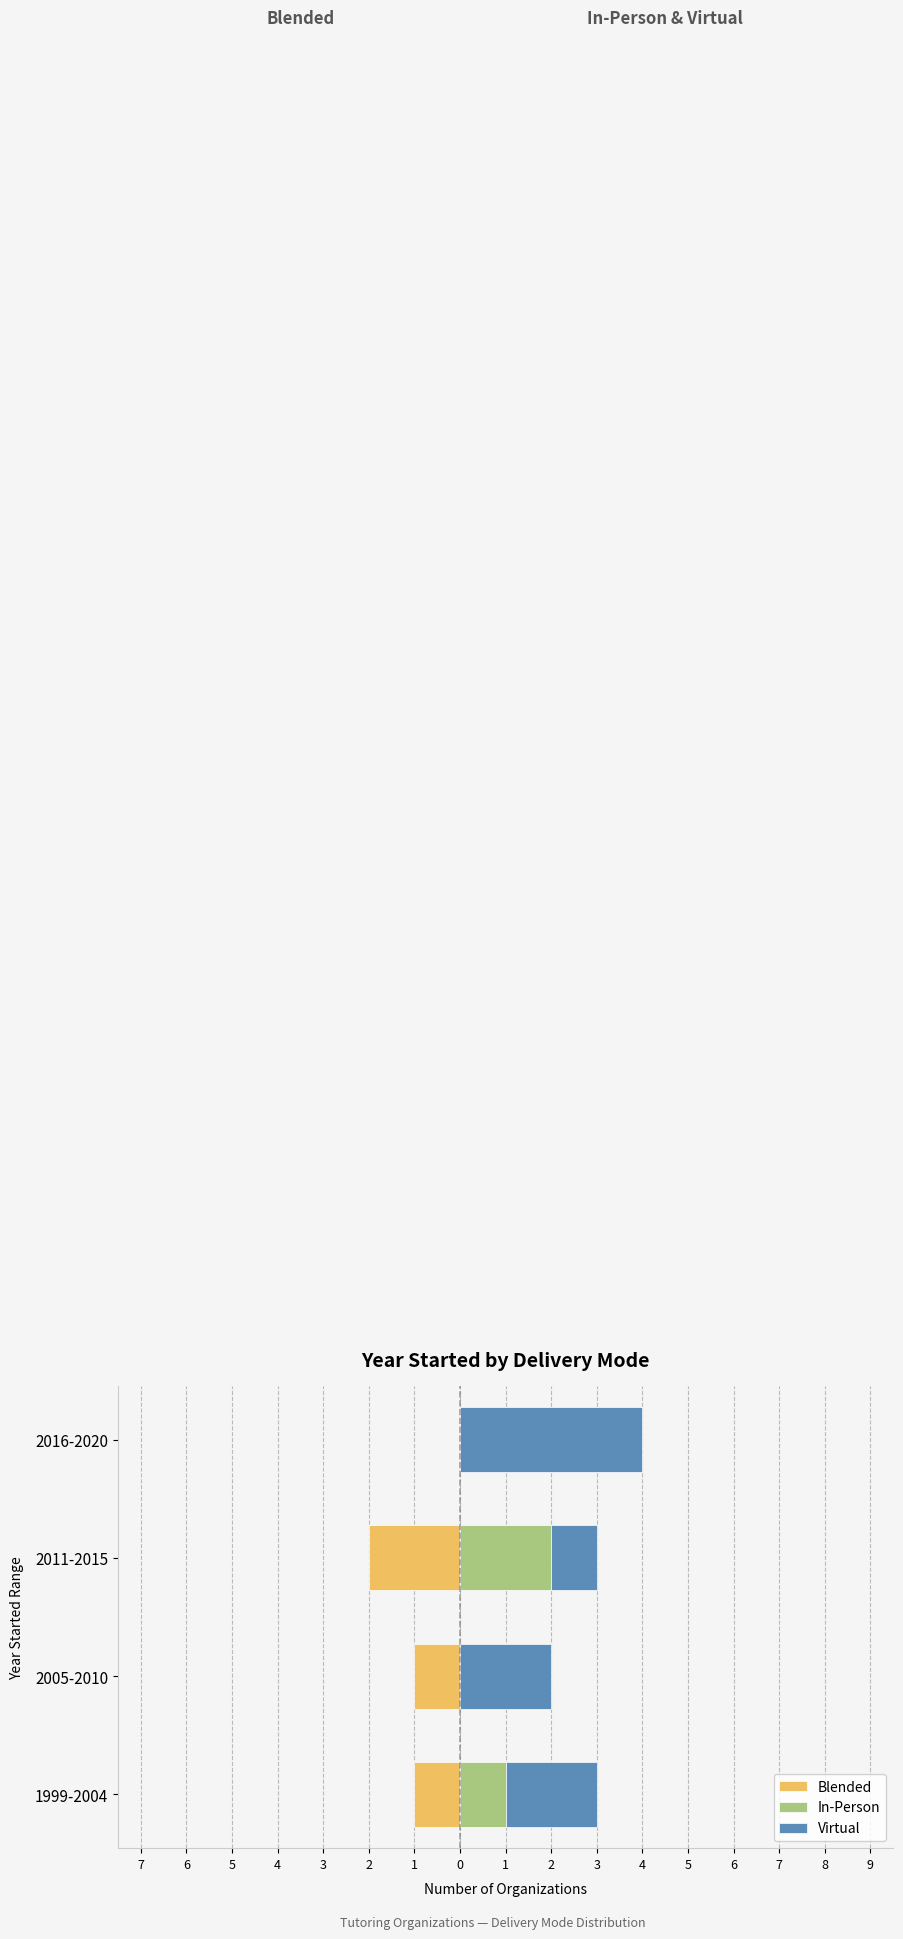

The value of Blended at 2016-2020 is 0. True or false?

True